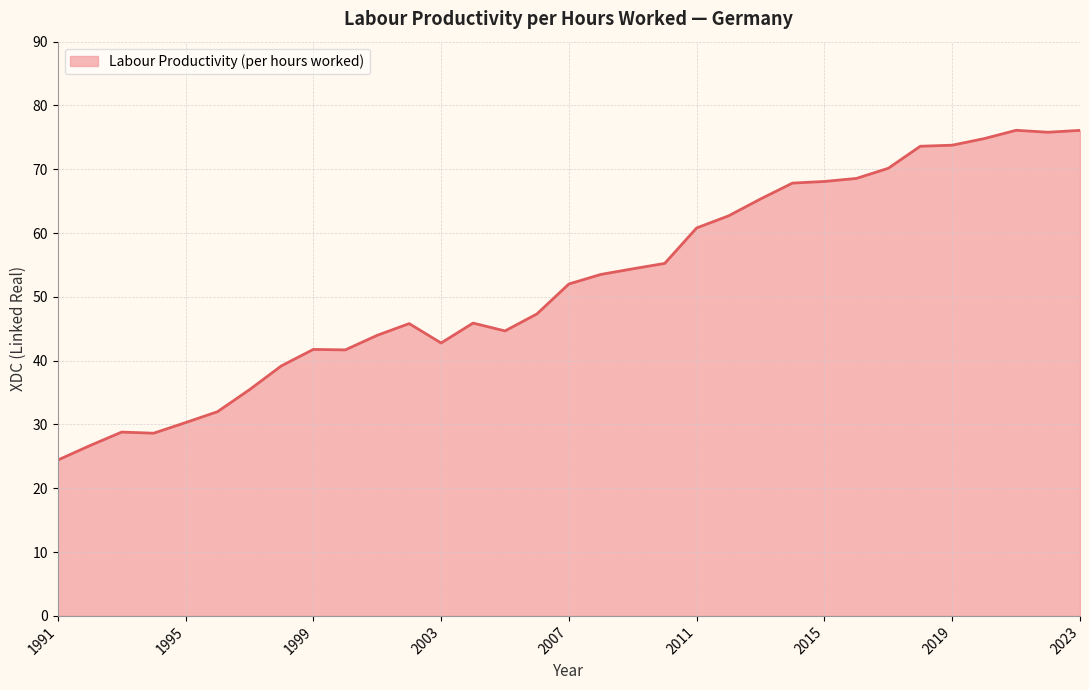

What is the difference between the maximum and minimum values?

51.7